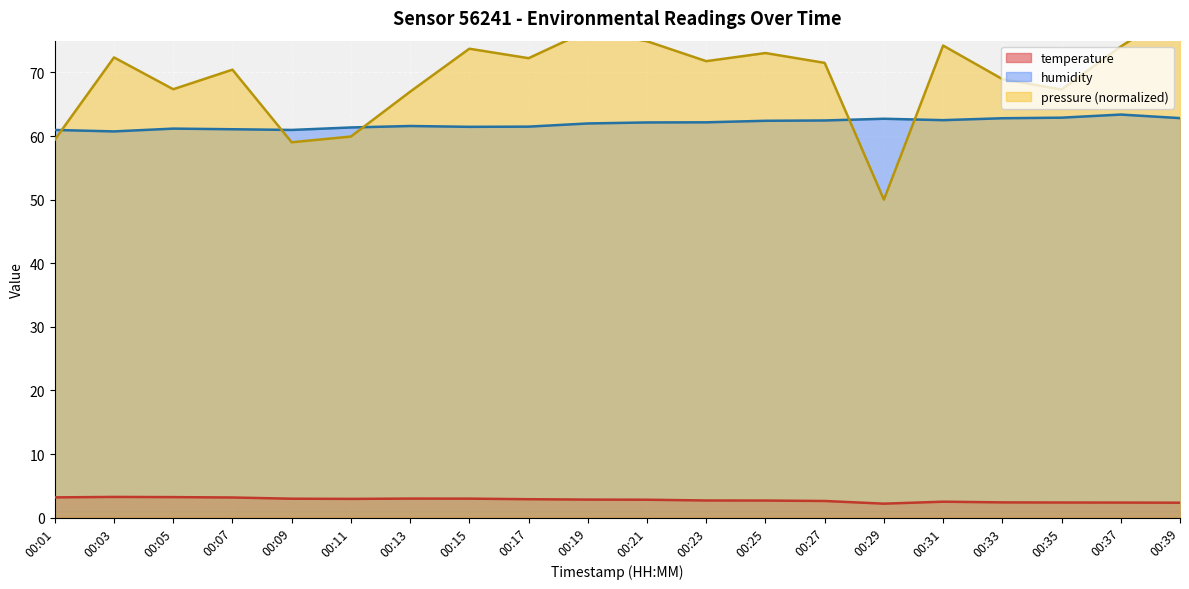

Which series has the largest total across all categories?

pressure